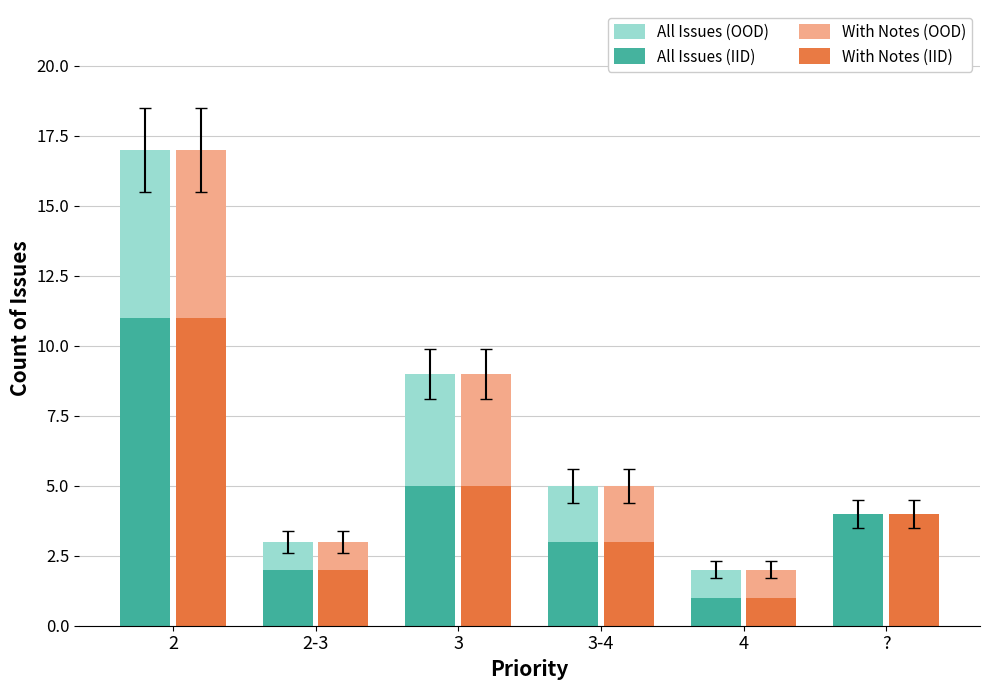

What is the maximum value shown in the chart?

17